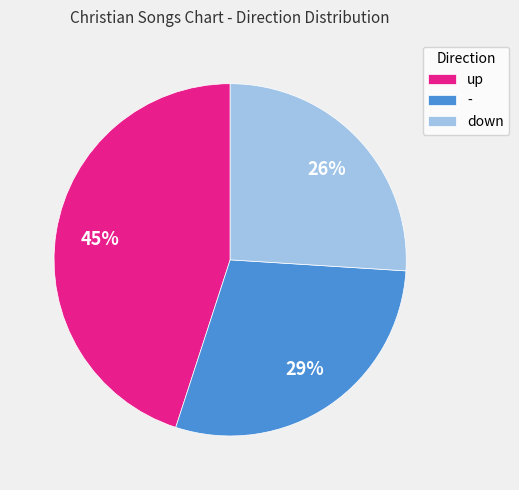

What percentage is the down slice, to the nearest percent?

26%